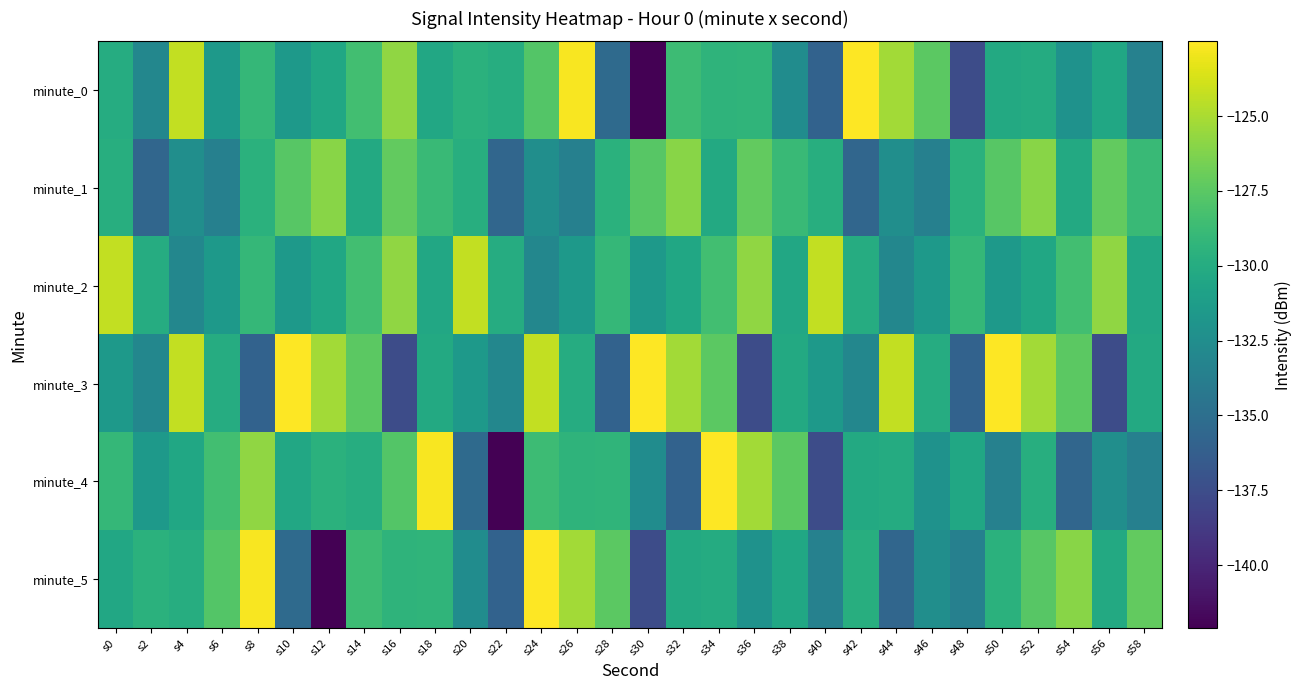

At how many categories does at least one series exceed -140?

30